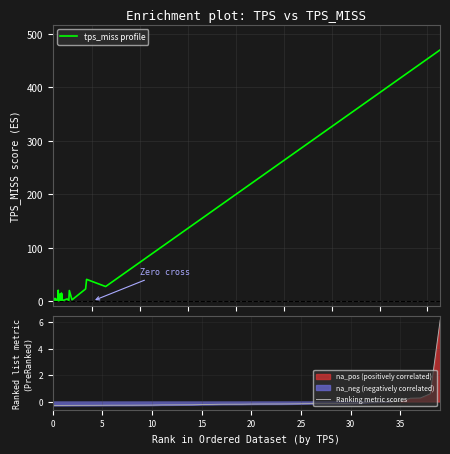

What is the value of the tps_miss profile point at the 13th from the left?

2.1